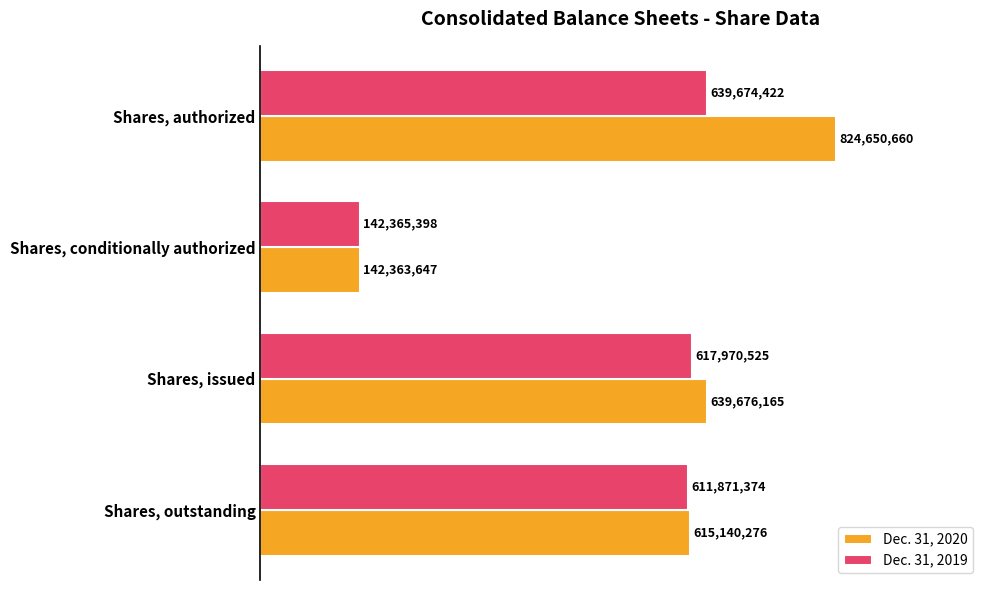

What are all the series names shown in the legend?

Dec. 31, 2020, Dec. 31, 2019